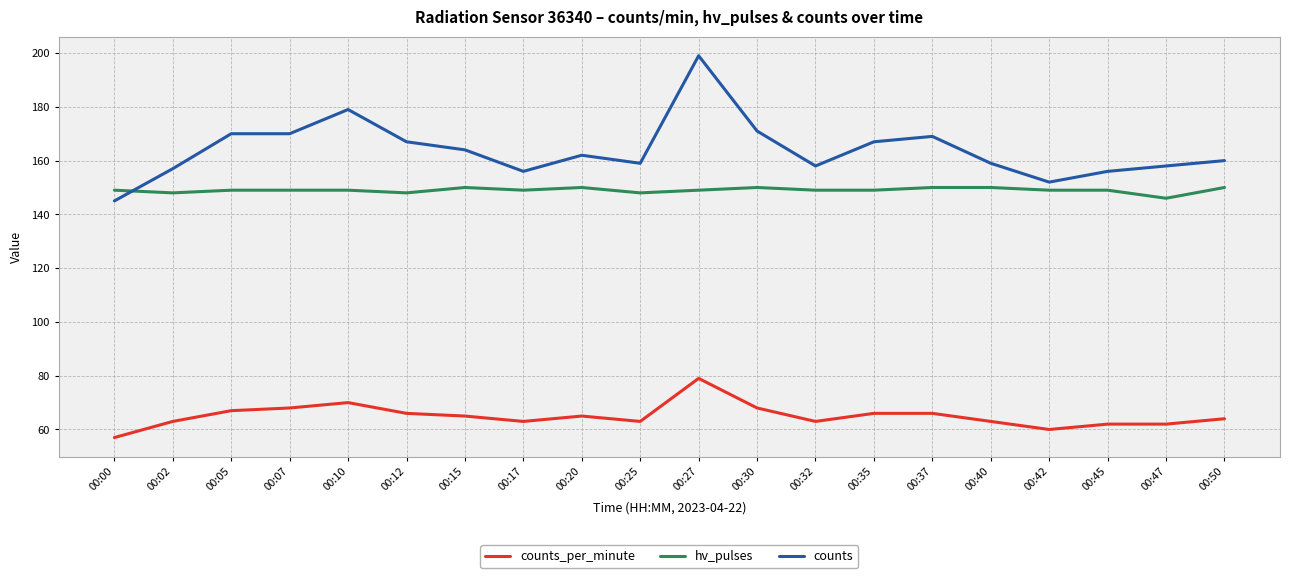

What is the total value across all series at 00:07?

387